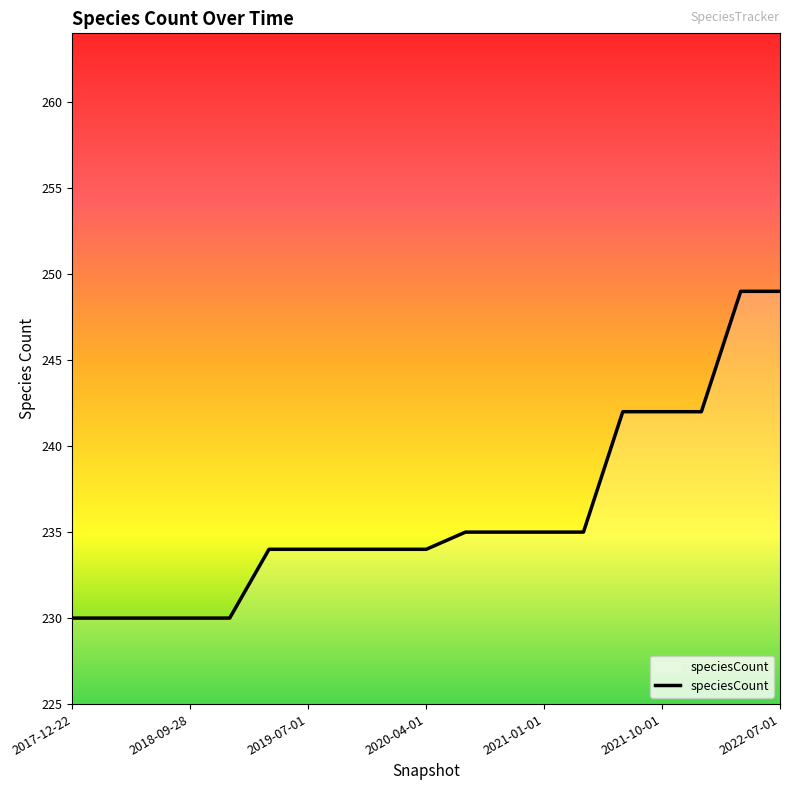

What is the difference between the maximum and minimum values?

19